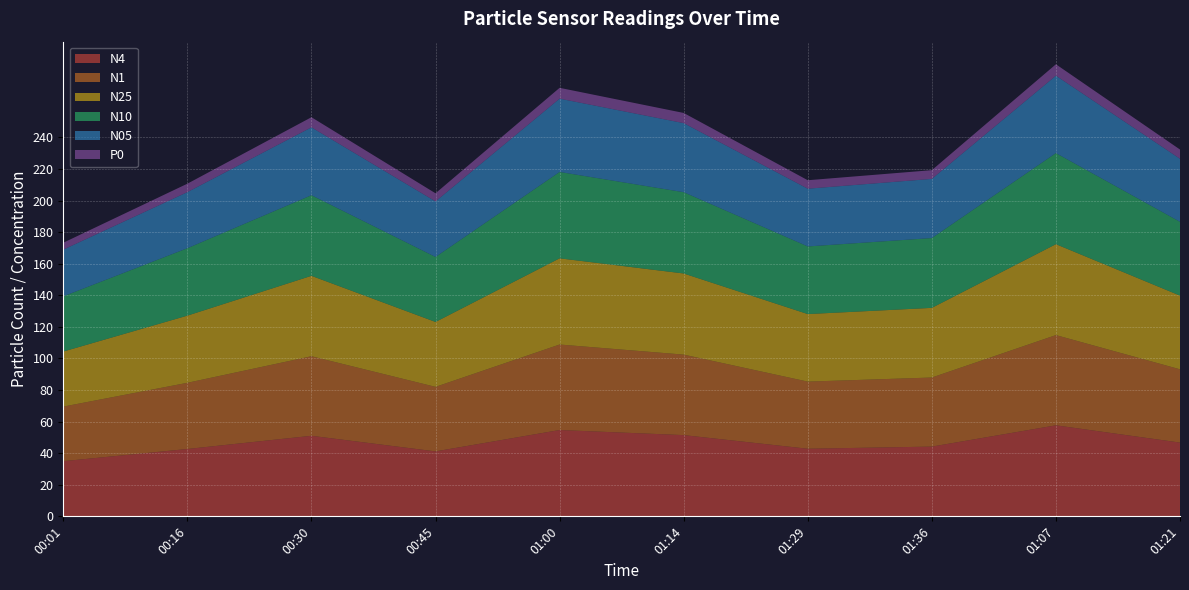

Reading left to right, list all the values displayed in this chart.

N4: 34.9	42.7	51.0	41.1	54.7	51.5	42.8	44.2	57.6	46.7
N1: 34.6	41.9	50.4	40.9	54.1	51.0	42.5	43.7	57.1	46.4
N25: 34.9	42.5	50.9	41.1	54.6	51.4	42.8	44.1	57.6	46.7
N10: 35.0	42.7	51.0	41.2	54.7	51.5	42.8	44.2	57.7	46.7
N05: 29.6	35.5	43.0	35.2	46.4	43.8	36.6	37.5	49.0	39.9
P0: 4.4	5.3	6.4	5.2	6.8	6.4	5.4	5.5	7.2	5.8